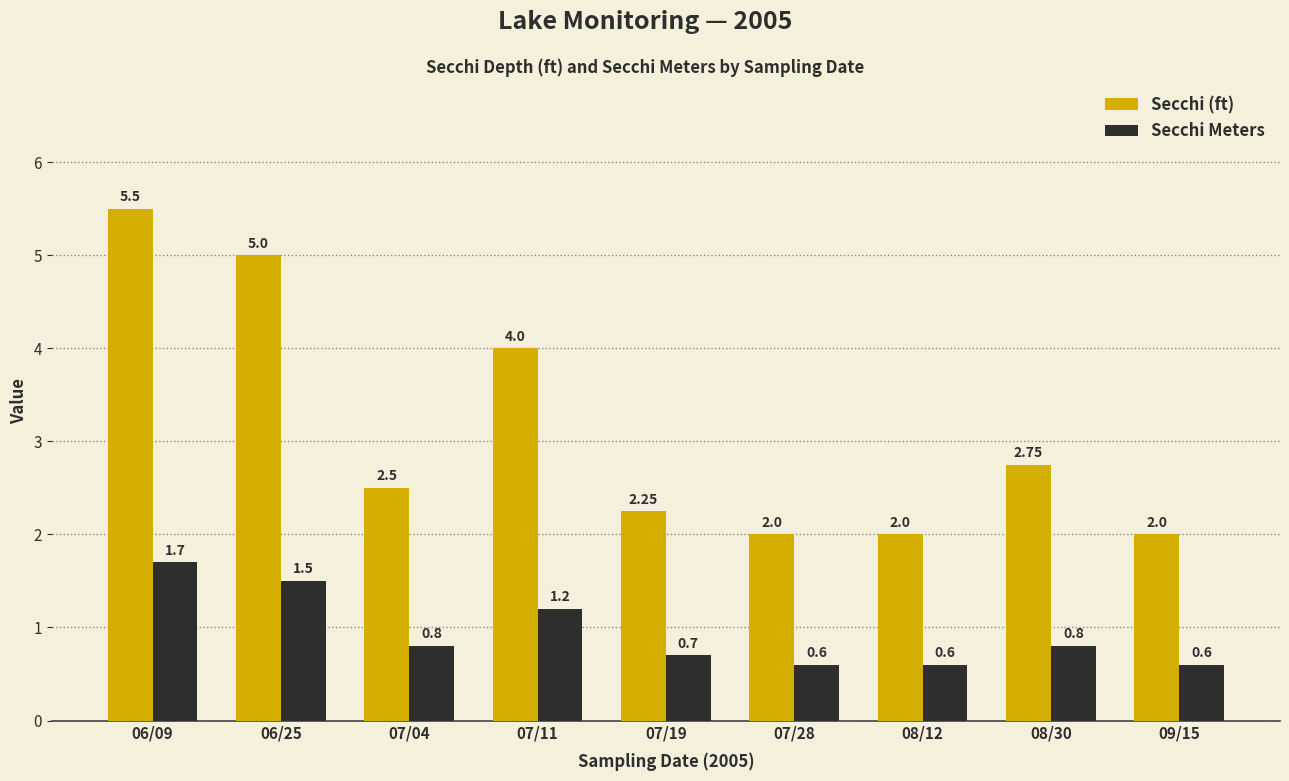

Between 06/09 and 09/15, which series saw the biggest shift?

Secchi (ft)